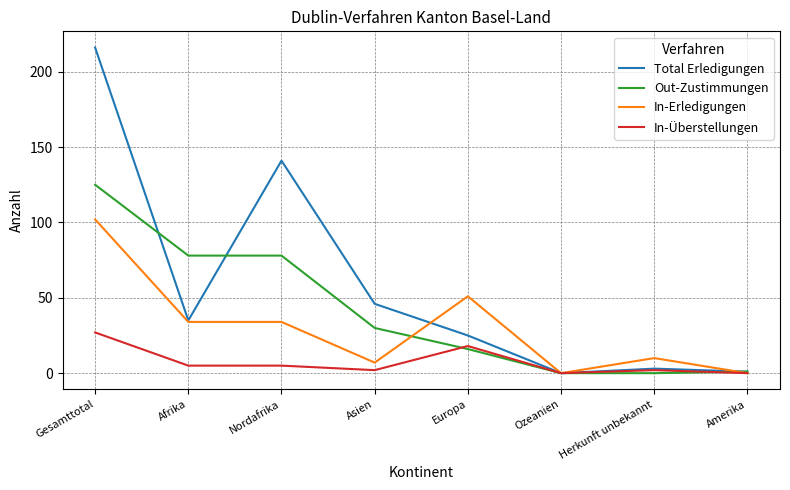

True or false: In-Überstellungen has a value of 26 at Europa.

False